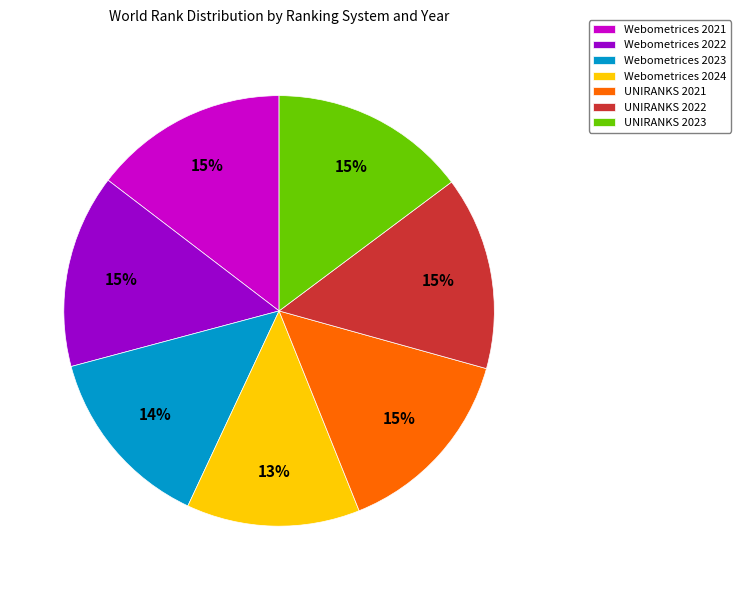

To the nearest percent, what is the difference between the largest and smallest slice percentages?

2%